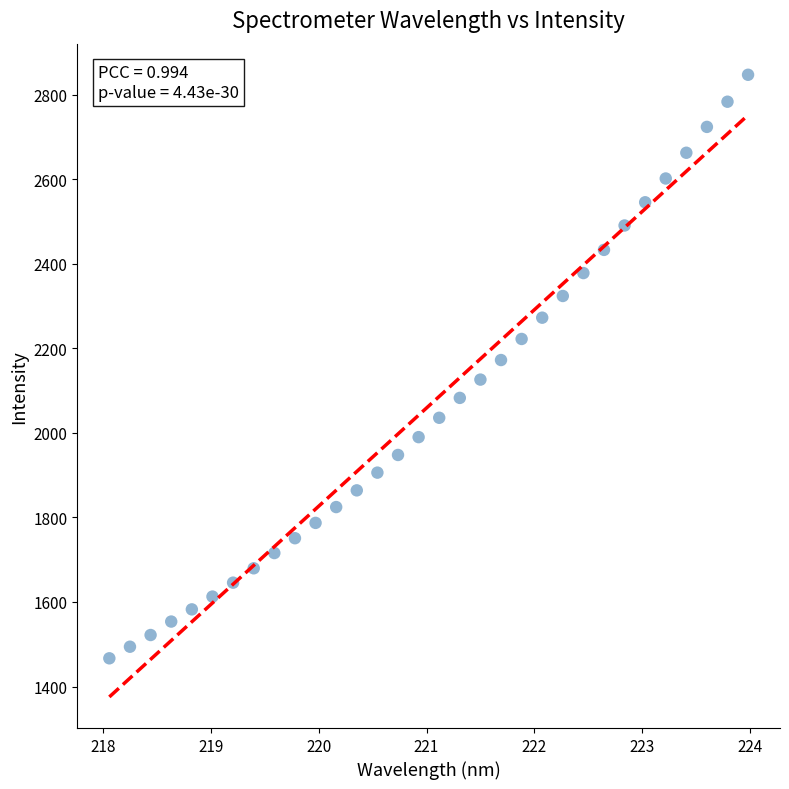

What is the range of X values (max minus min)?

5.9